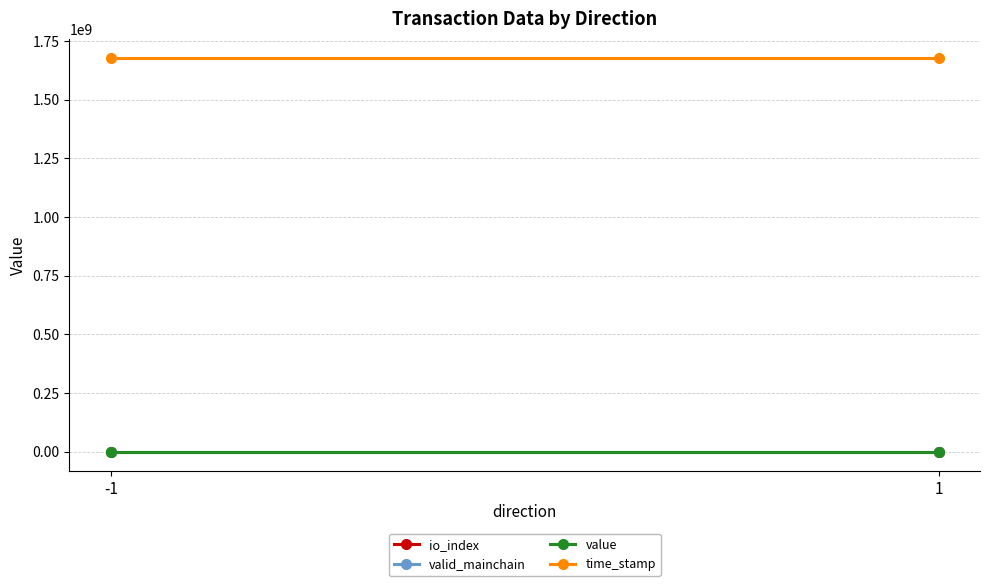

Which category has the highest value in the time_stamp series?

-1